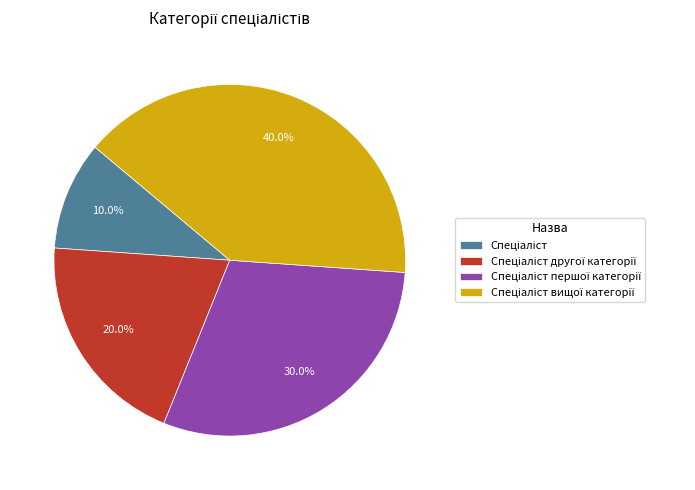

Is there a majority slice in this chart?

No